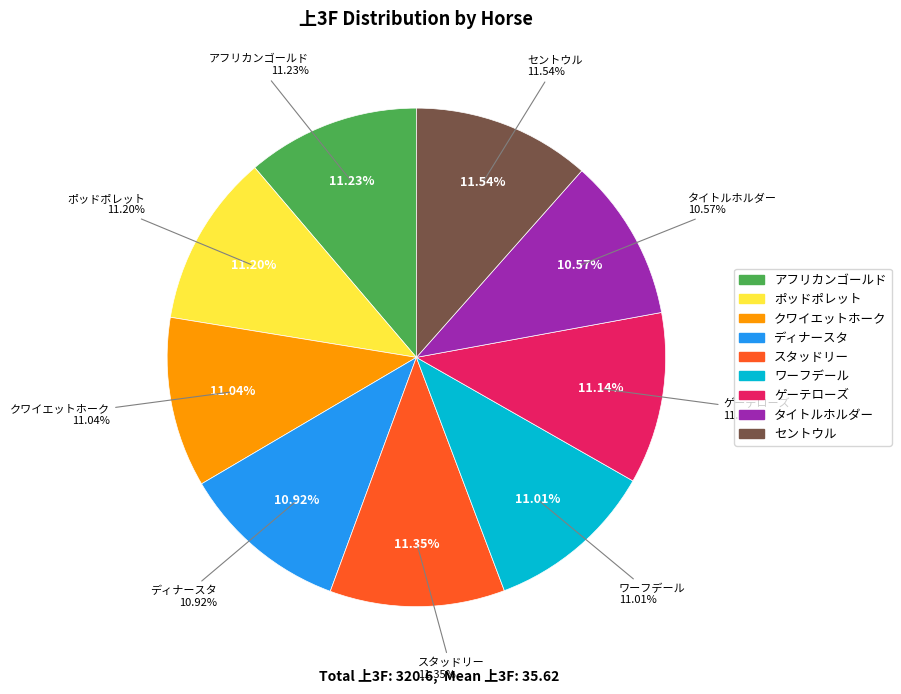

Approximately how many times larger is the value at タイトルホルダー compared to ポッドポレット?

0.9